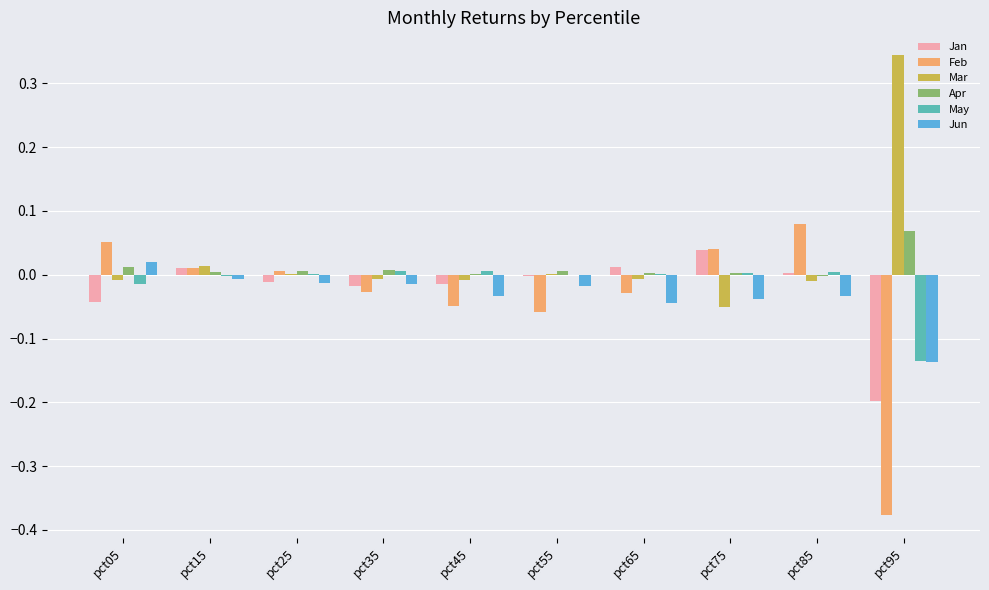

What is the sum of the Feb values at pct95 and pct85?

-0.3